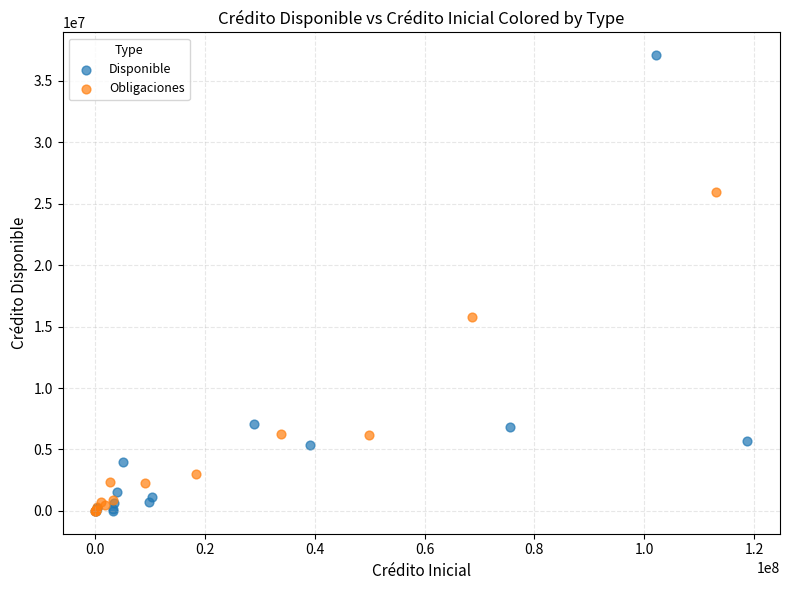

Which series reaches the maximum Y coordinate?

Disponible